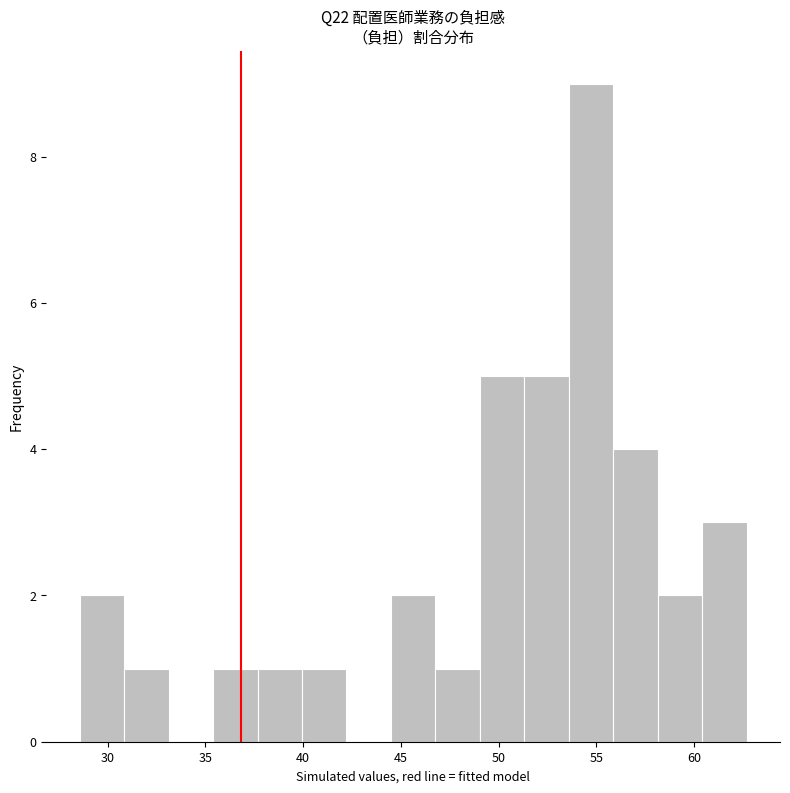

How tall is the bar that spans 51.5 to 53.5 on the x-axis? Neither the bar edges nor the heights are printed on the chart, so give them approximately, as read against the axes.

5